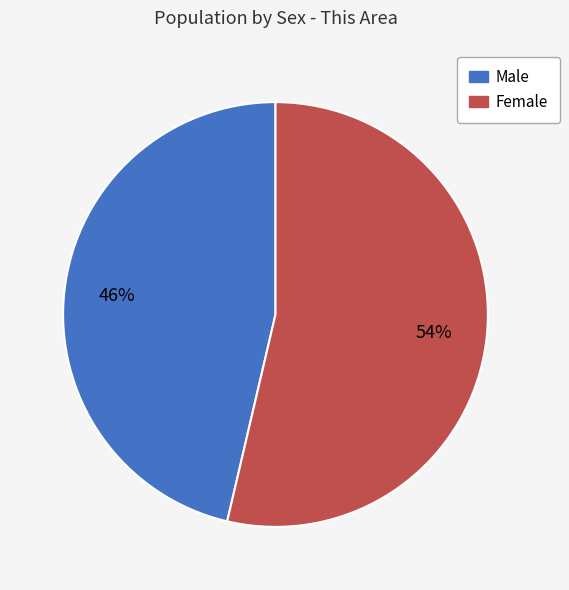

The Female slice represents 54% of the pie. True or false?

True